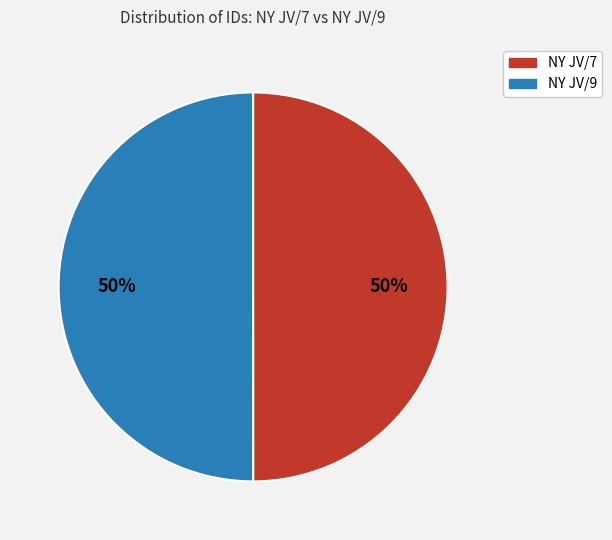

Do NY JV/7 and NY JV/9 together represent more than half of the pie?

Yes